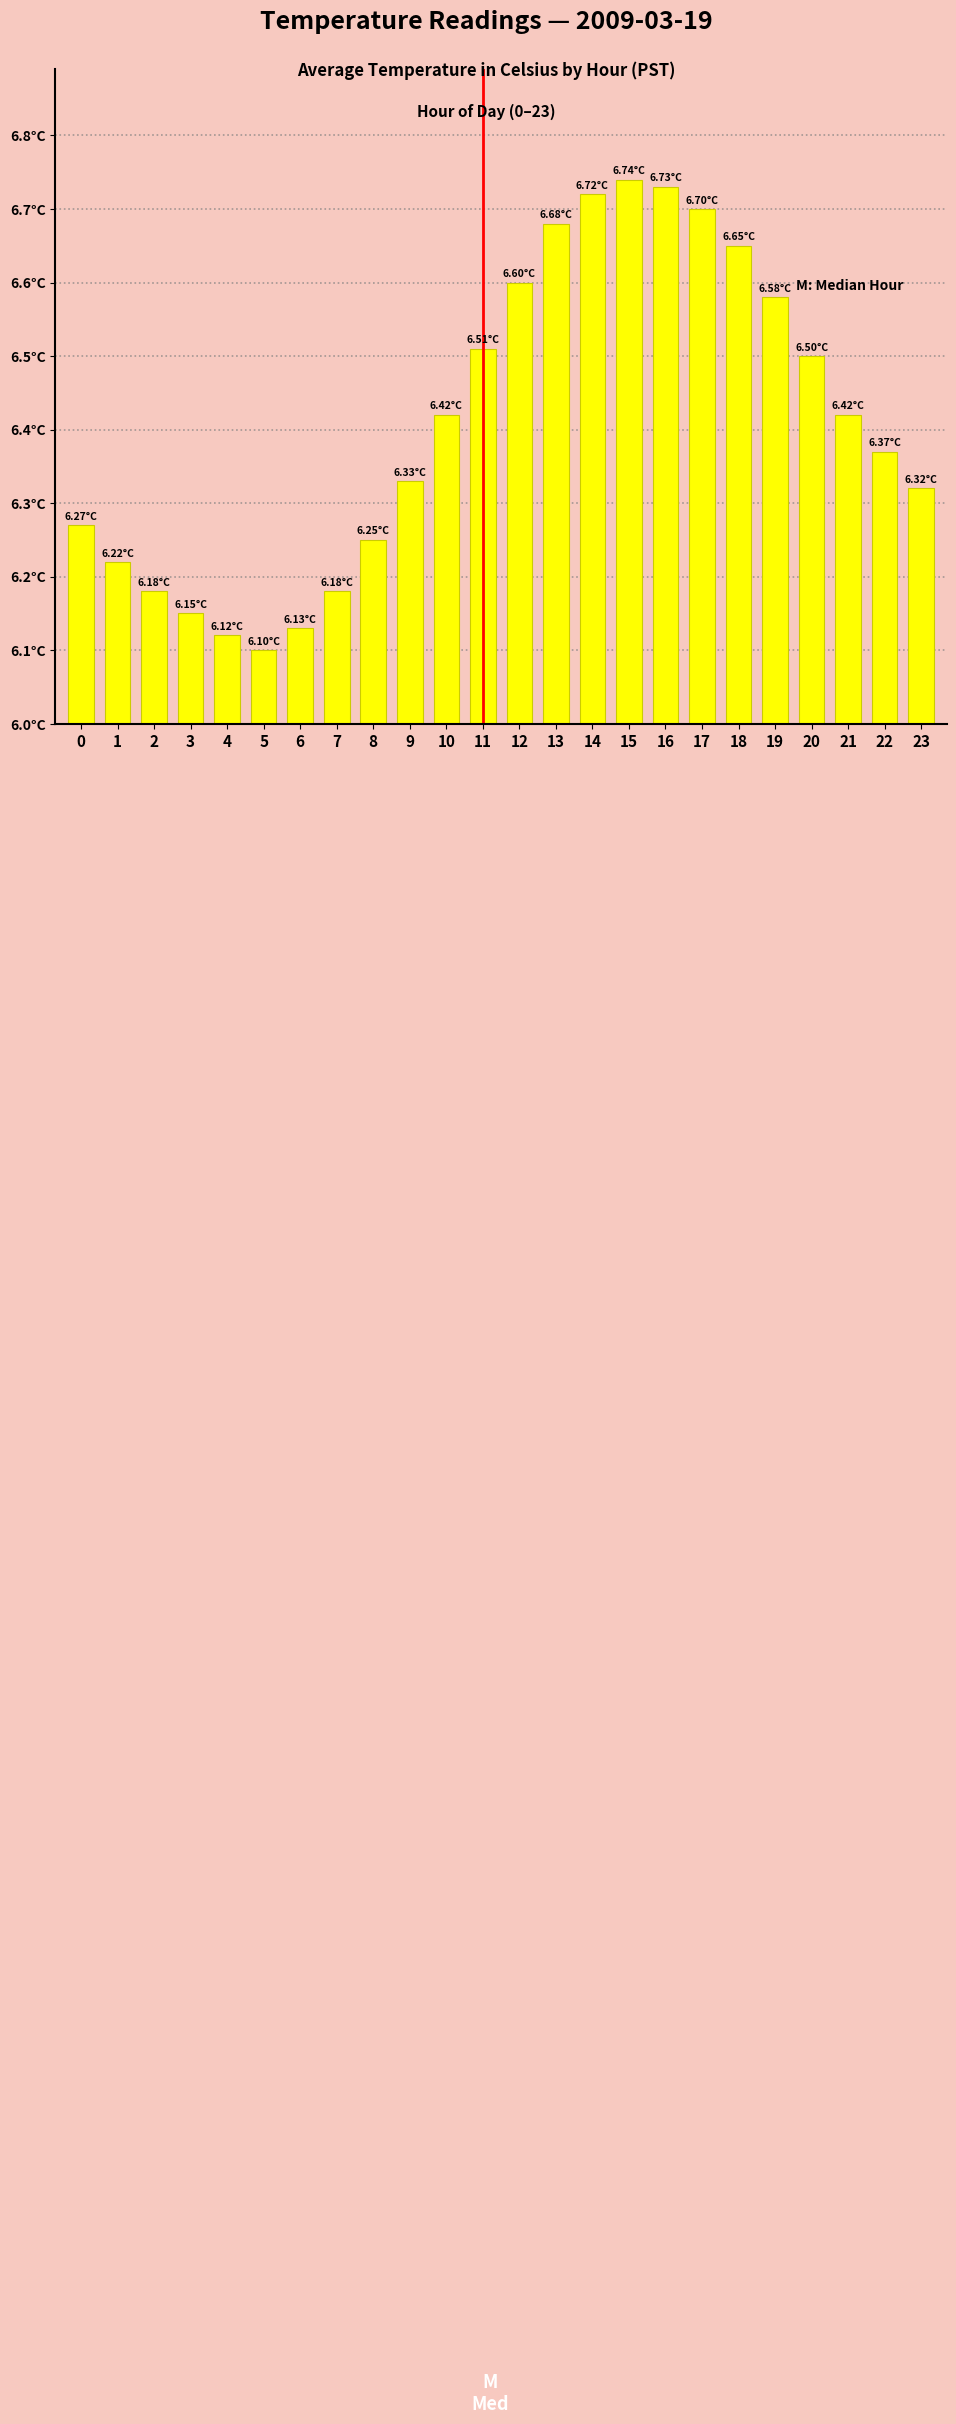

Reading right to left, list all the values displayed in this chart.

6.3	6.4	6.4	6.5	6.6	6.7	6.7	6.7	6.7	6.7	6.7	6.6	6.5	6.4	6.3	6.2	6.2	6.1	6.1	6.1	6.2	6.2	6.2	6.3